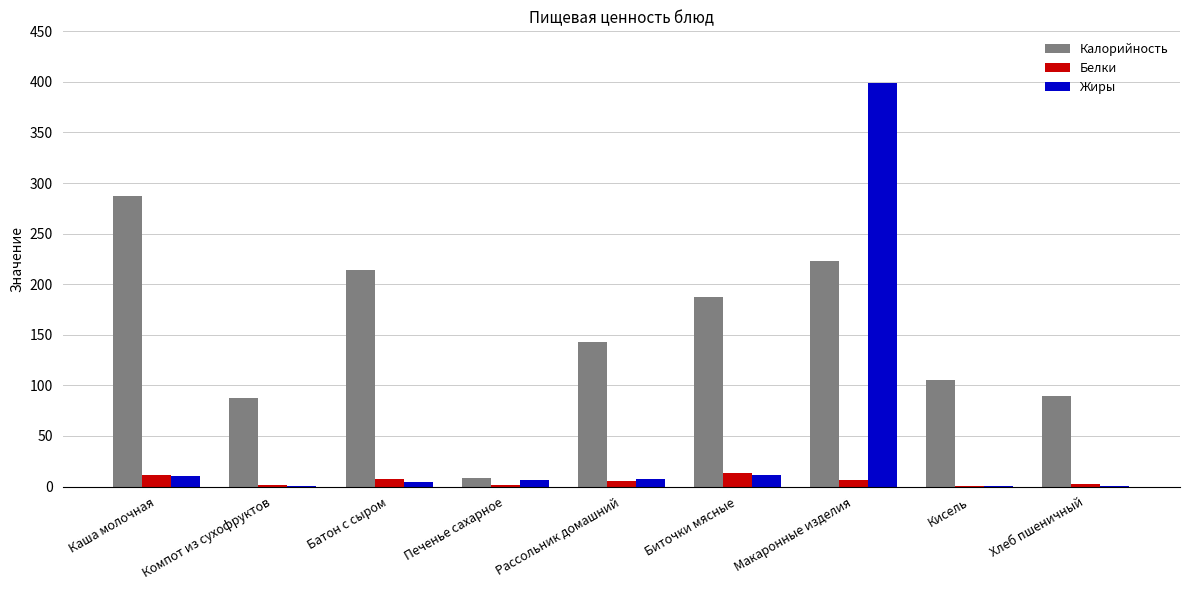

The value of Жиры at Макаронные изделия is 399.0. True or false?

True